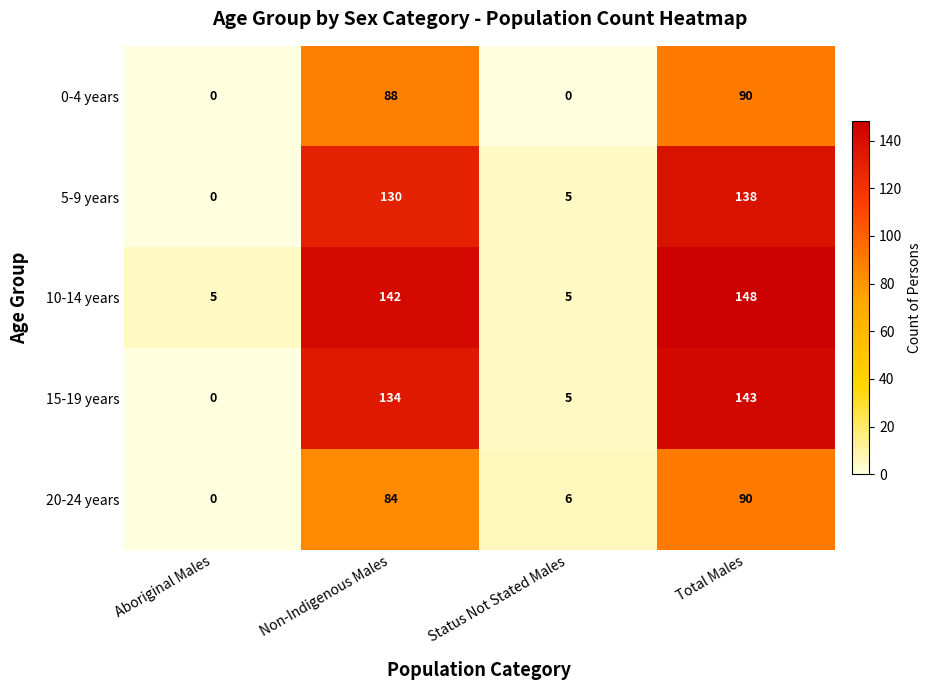

Count the number of categories in the chart.

4